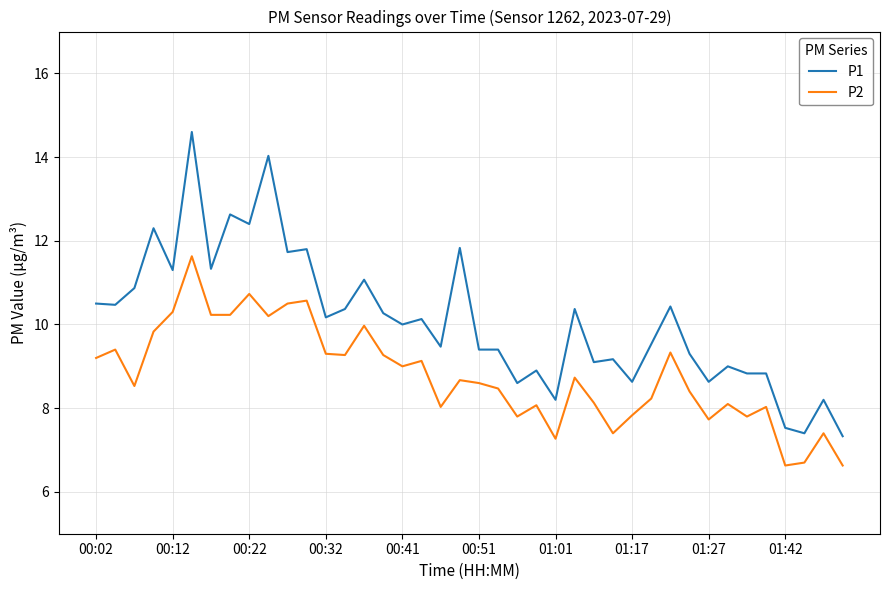

What is the difference between the maximum and minimum values in the P2 series?

5.0